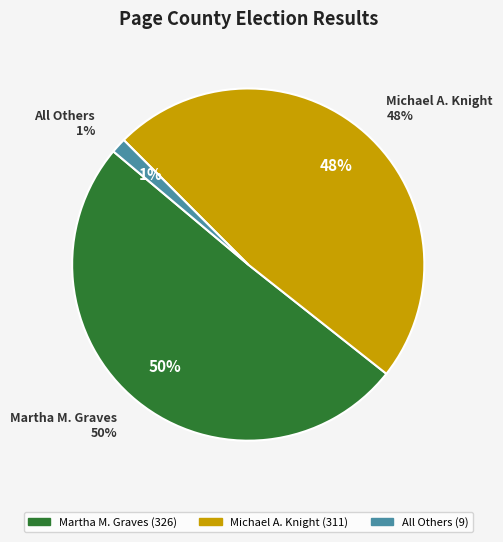

Which slice is the smallest?

All Others